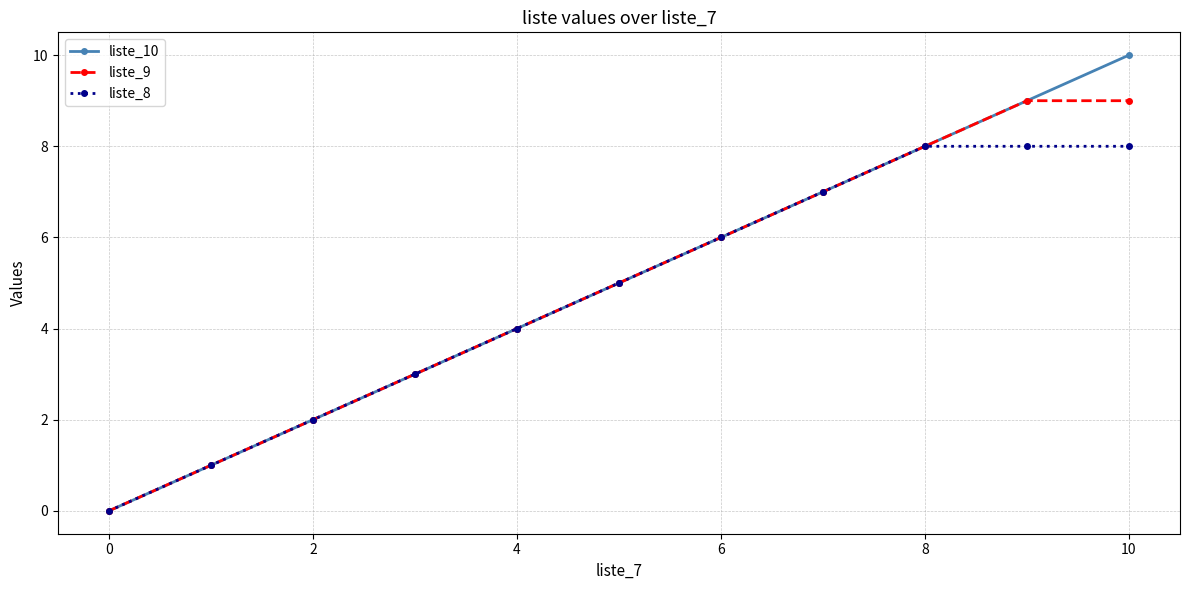

What is the difference between the second highest and minimum values in the liste_8 series?

8